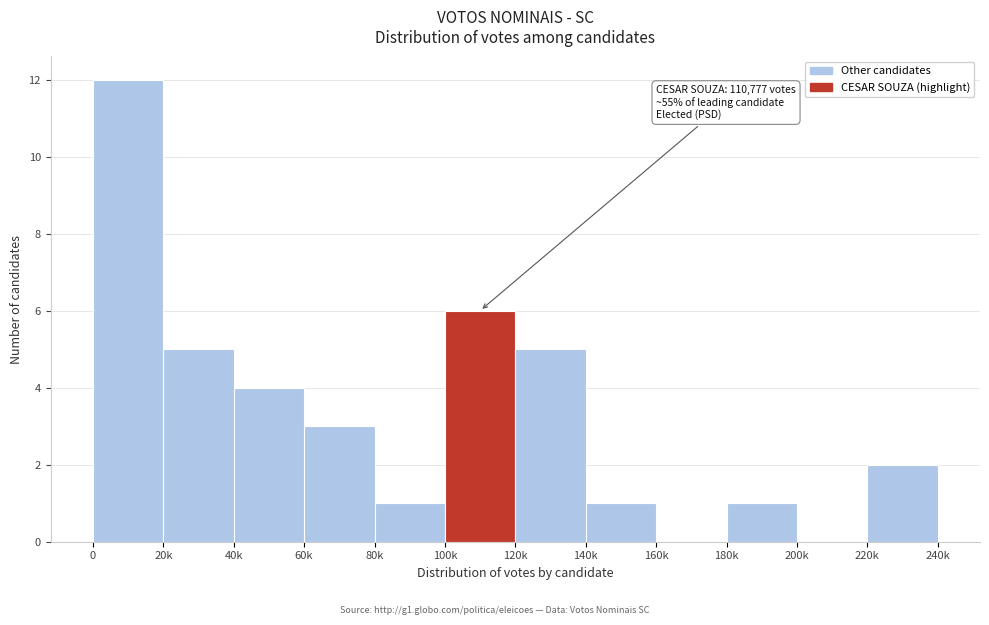

Reading left to right, extract all data points from this chart.

0=12	20k=5	40k=4	60k=3	80k=1	100k=6	120k=5	140k=1	160k=0	180k=1	200k=0	220k=2